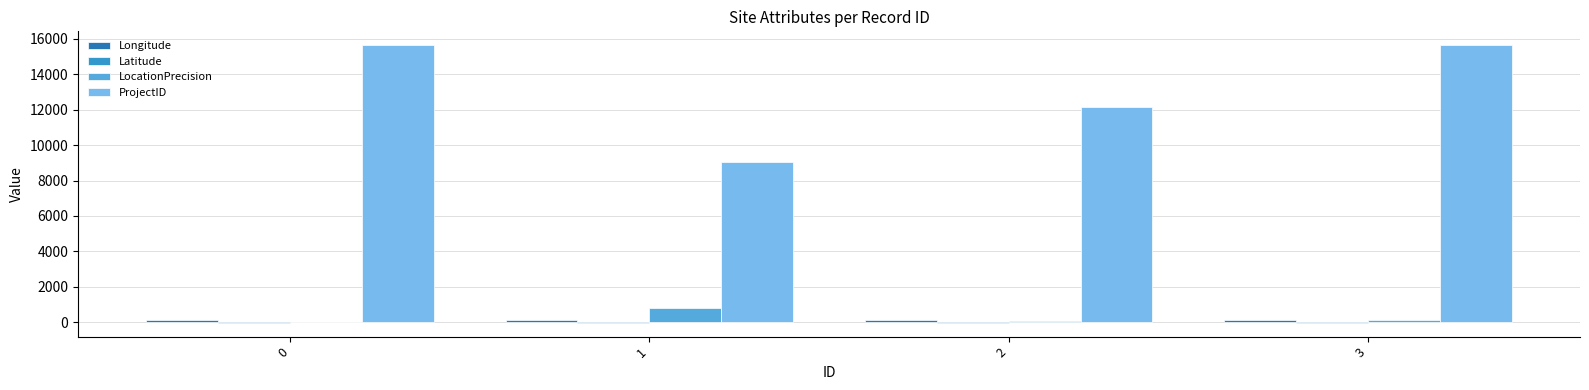

Which series has the largest total across all categories?

ProjectID